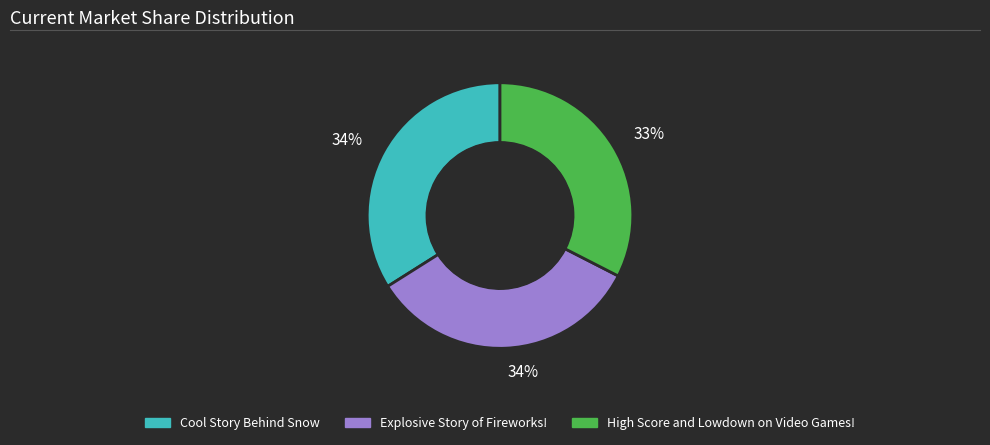

Is there any slice that represents more than half of the pie?

No